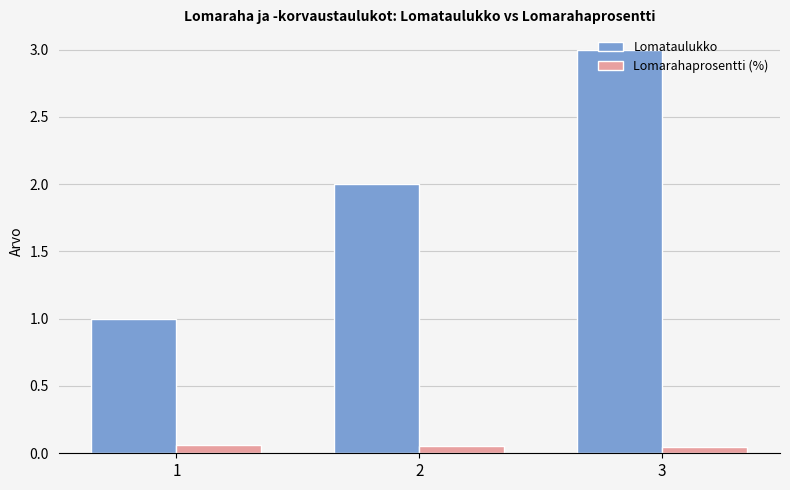

List the series in order of their overall mean, lowest first.

Lomarahaprosentti (%), Lomataulukko